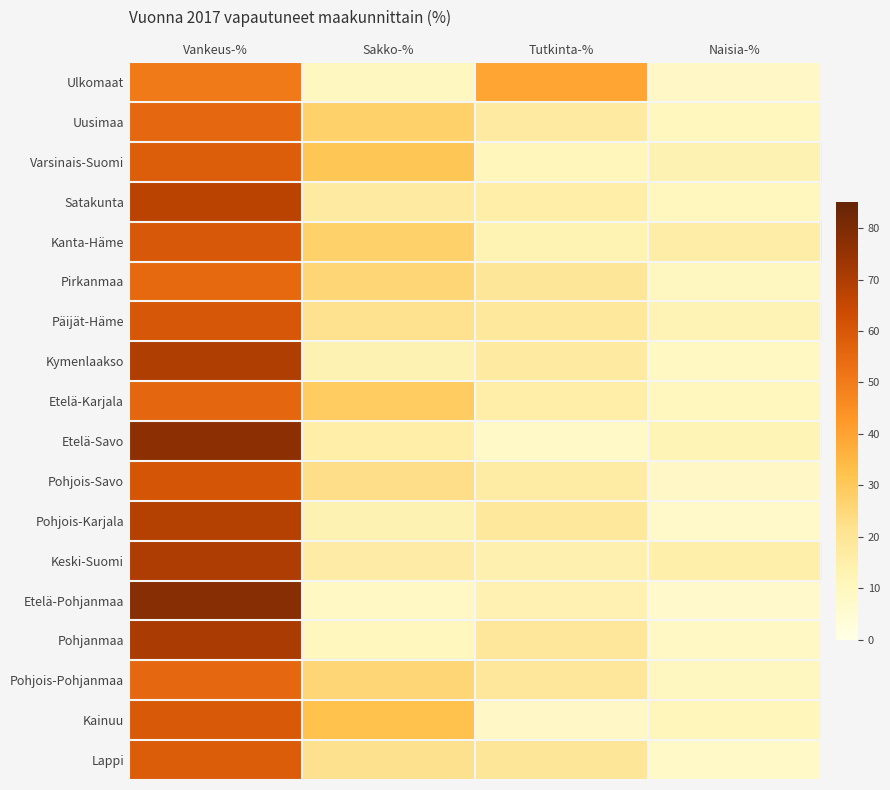

Which series has the widest spread of values?

Etelä-Pohjanmaa